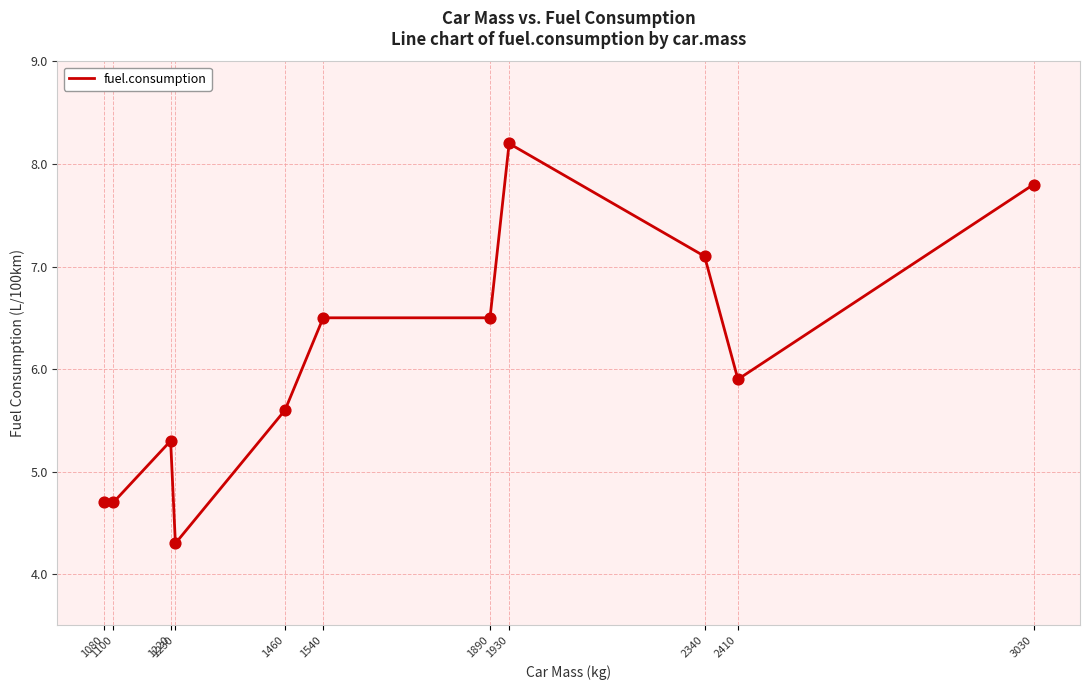

Which has a higher value, 1100 or 1230?

1100